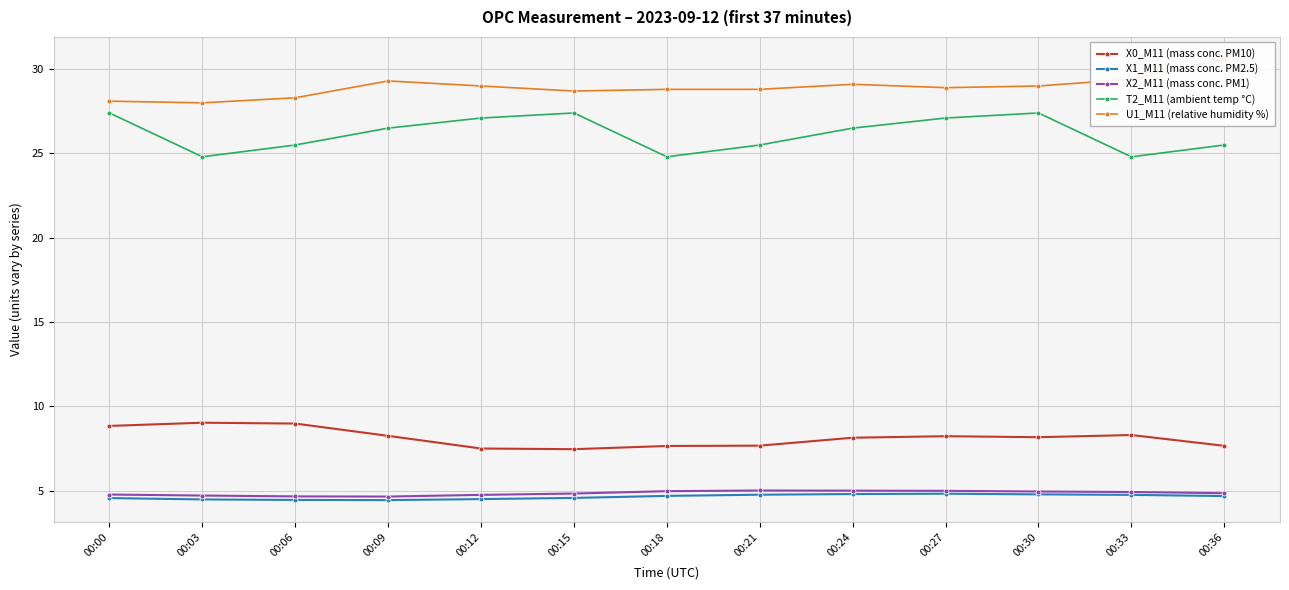

What is the value of the U1_M11 (relative humidity %) point at the 4th from the left?

29.3